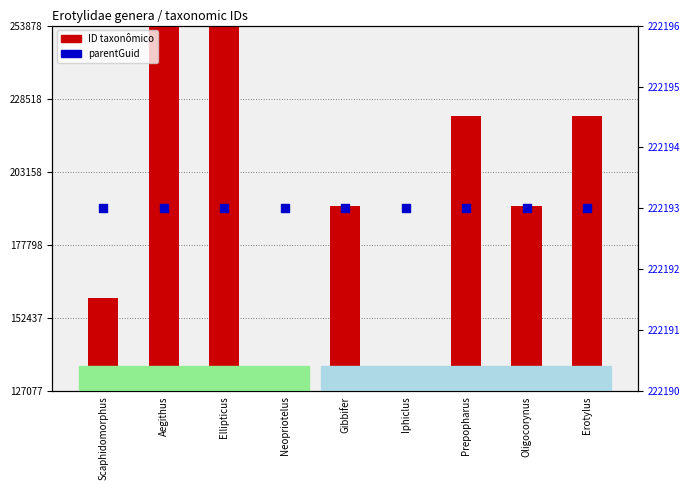

Which series reaches the minimum Y coordinate?

ID taxonômico